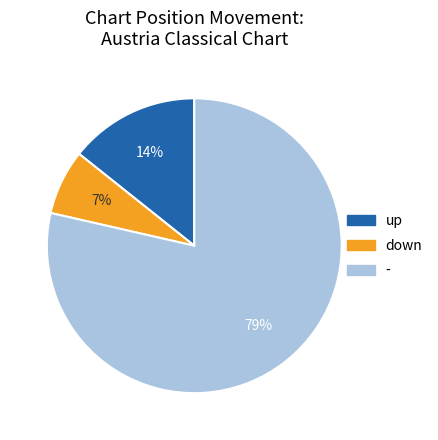

Between - and up, which is larger?

-